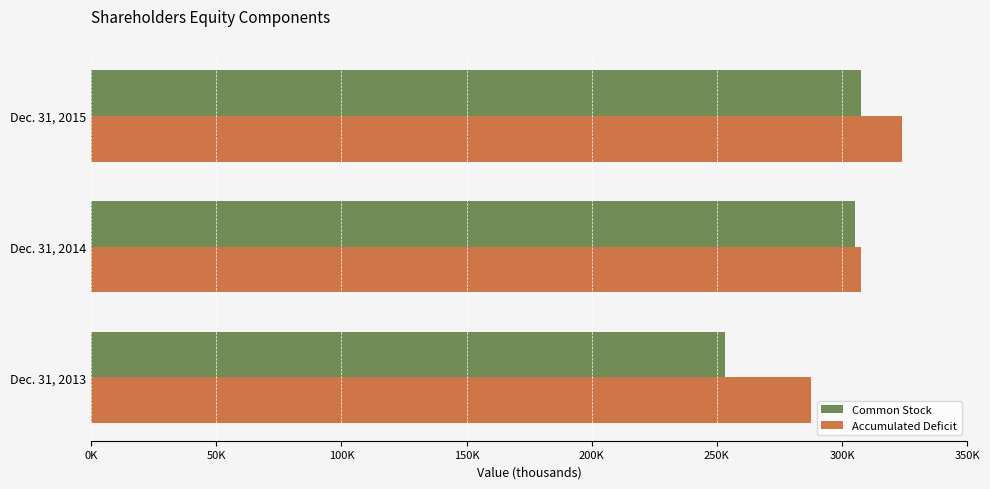

List the series in order of their overall mean, highest first.

Accumulated Deficit, Common Stock